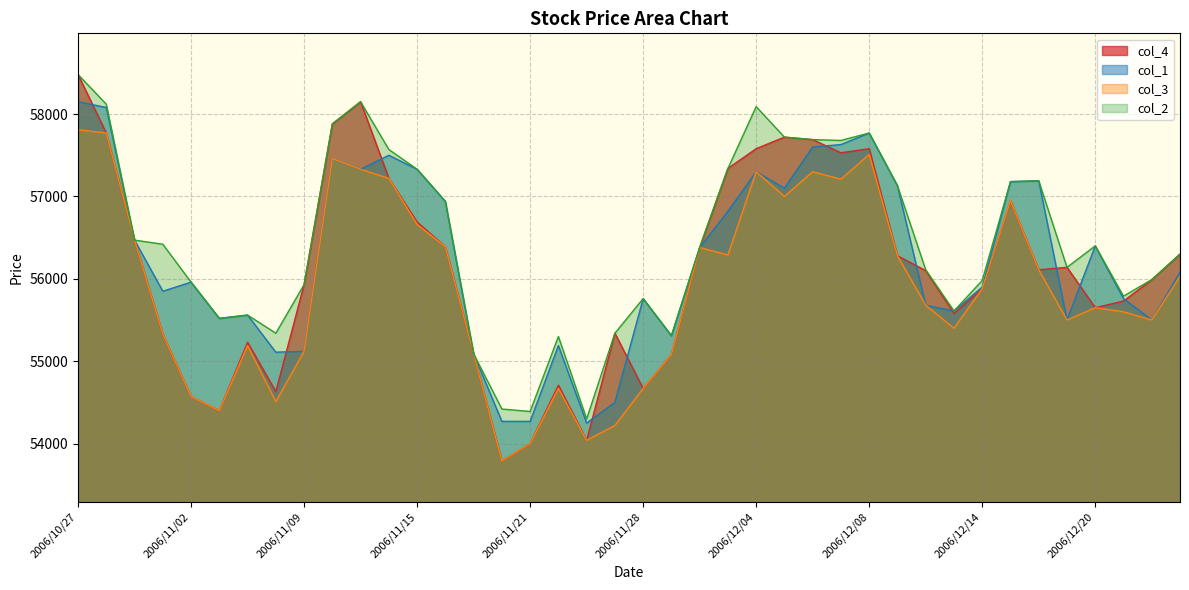

Between 2006/10/27 and 2006/11/02, which series saw the biggest shift?

col_4